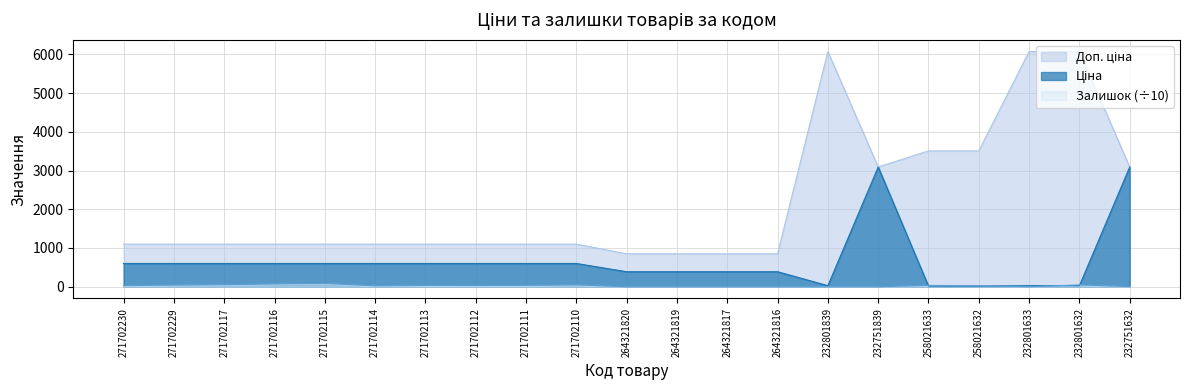

What is the value of the Доп. ціна point at the 2nd from the left?

1100.0